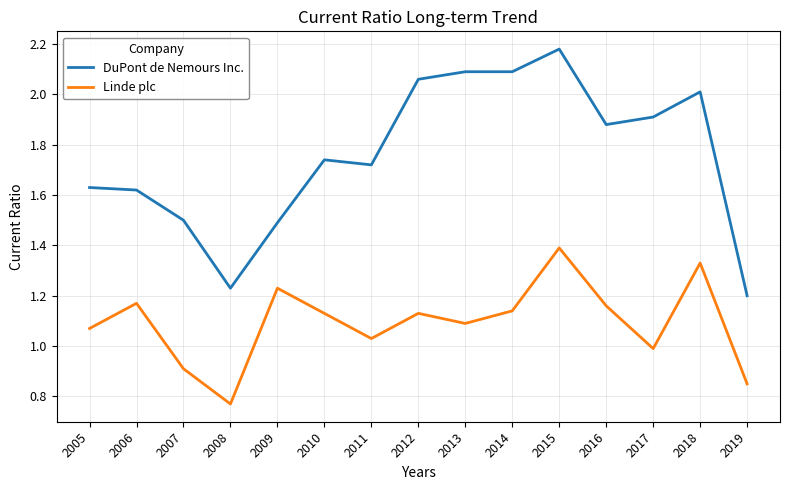

At which category does Linde plc reach its first local valley?

2008